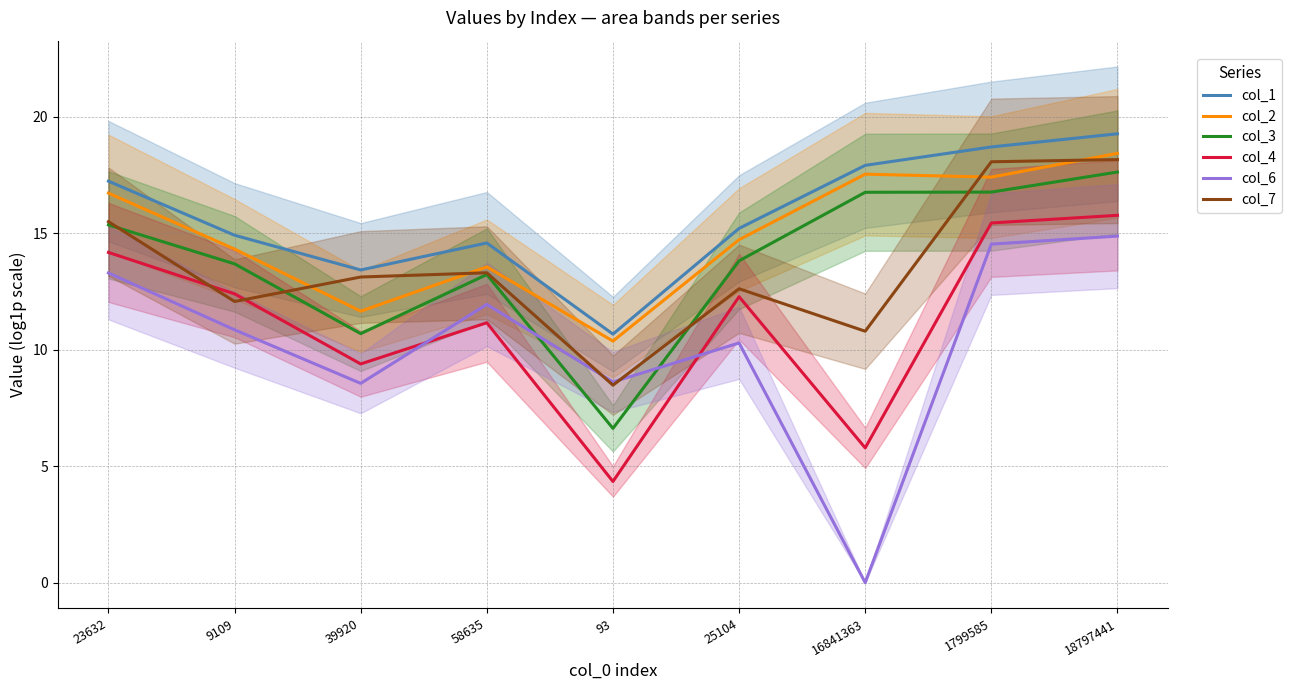

Which series has the largest total across all categories?

col_1